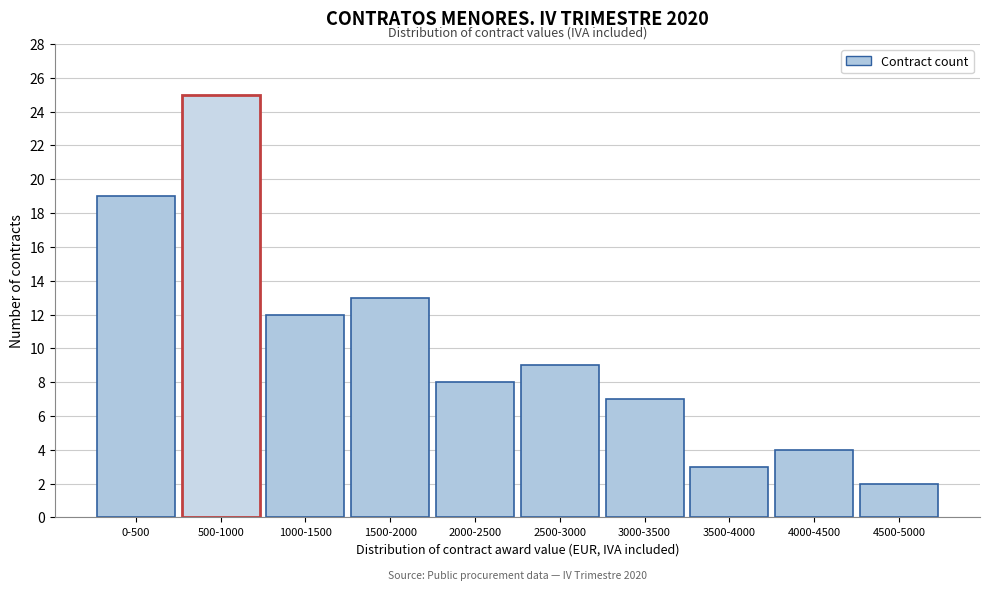

Reading left to right, what are all the values shown in this chart?

19	25	12	13	8	9	7	3	4	2